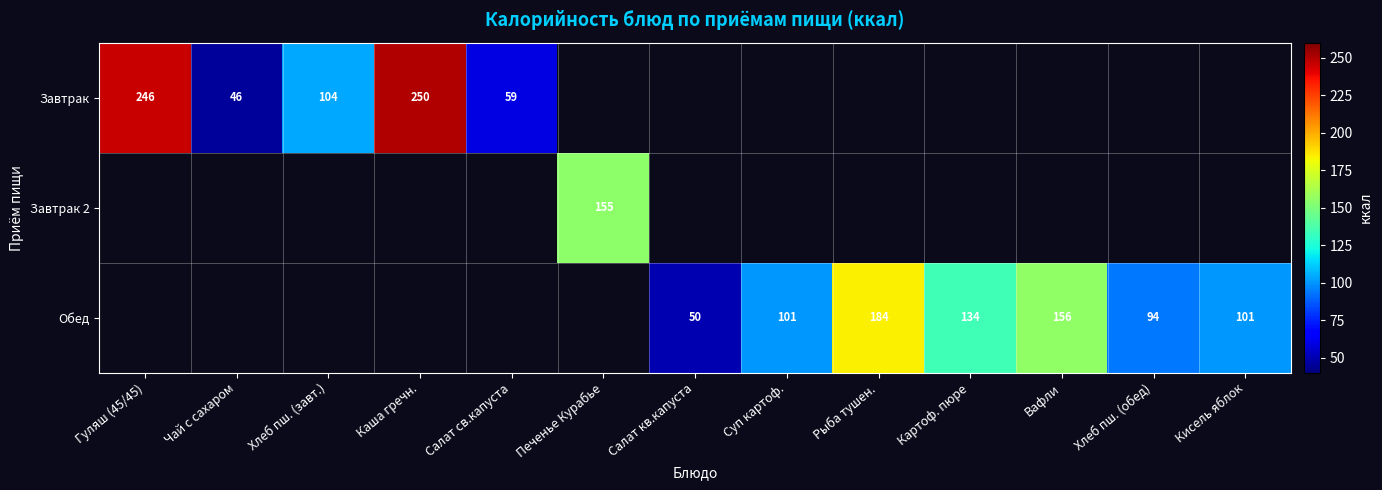

The value of Завтрак at Салат св.капуста is 18. True or false?

False